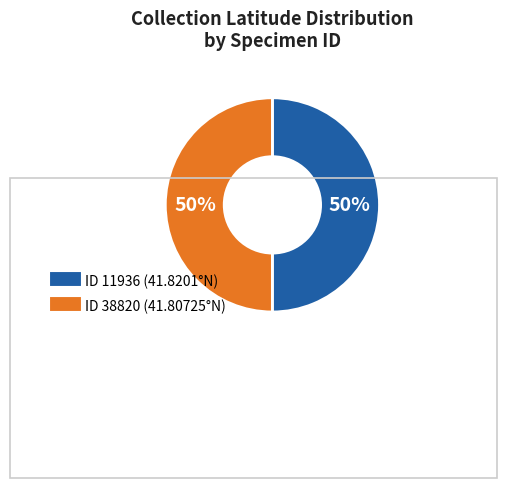

To the nearest percent, what is the average slice percentage?

50%